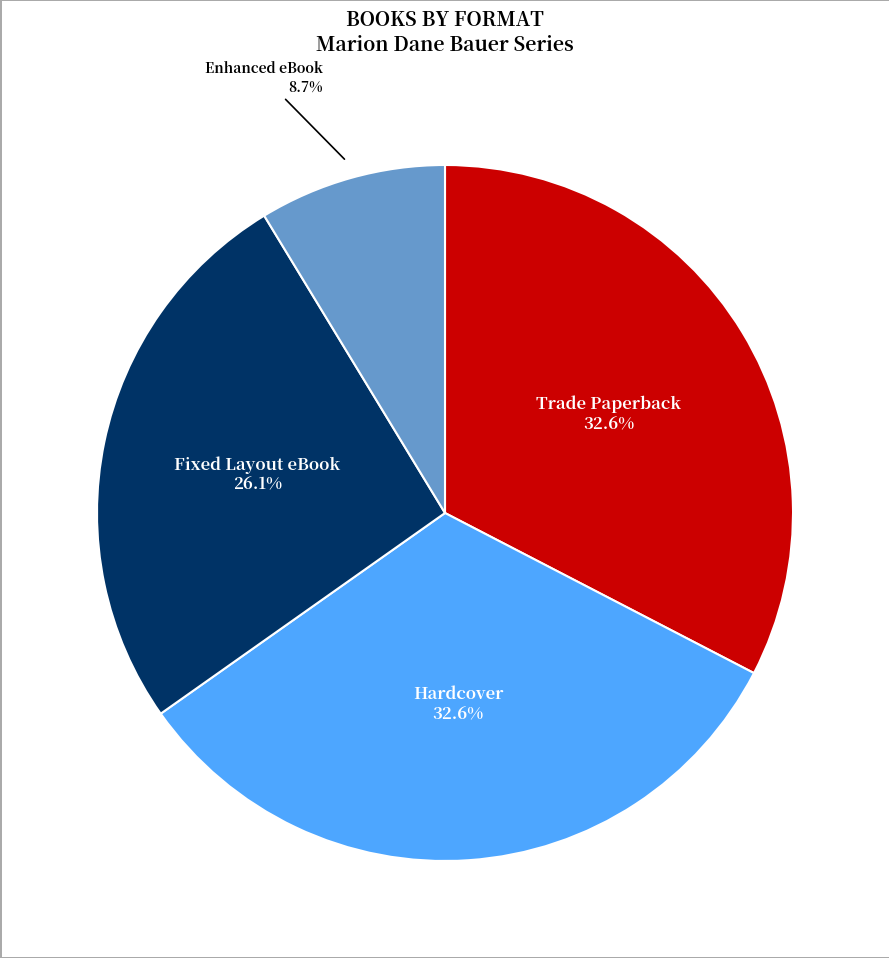

How many slices are in this pie chart?

4